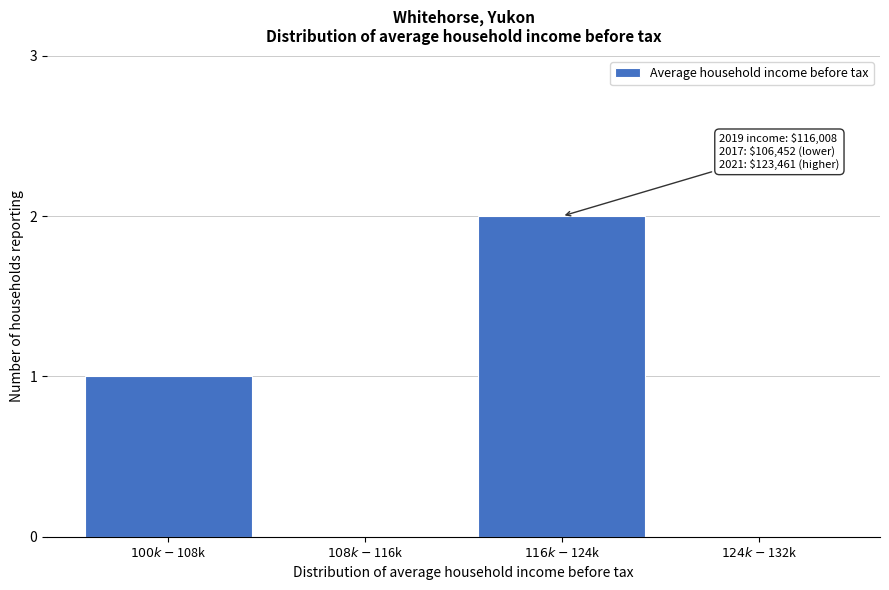

What is the sum of all values?

3